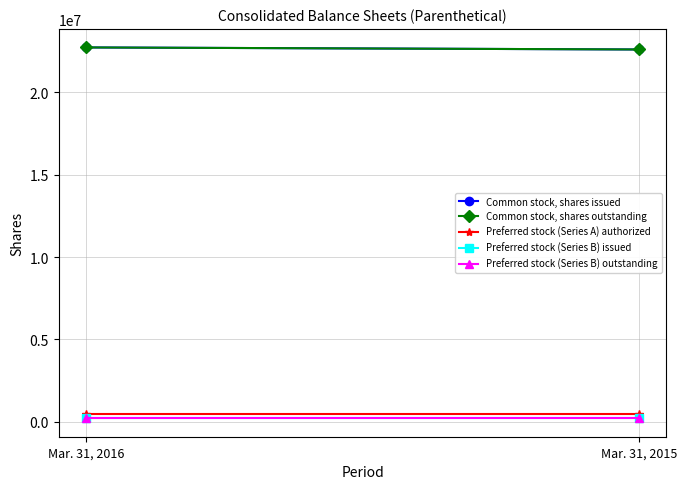

At Mar. 31, 2015, list the series in order from smallest to largest.

Preferred stock (Series B) issued, Preferred stock (Series B) outstanding, Preferred stock (Series A) authorized, Common stock, shares issued, Common stock, shares outstanding